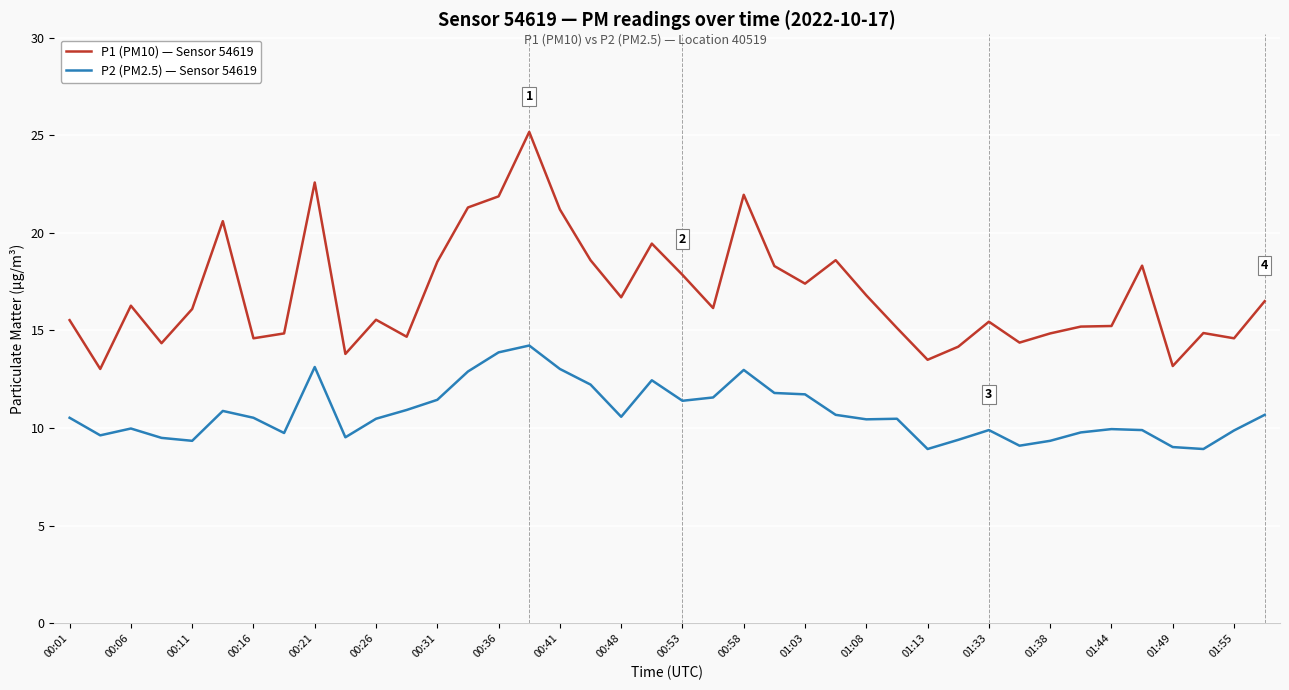

Rank the series by their average value, from highest to lowest.

P1 (PM10) — Sensor 54619, P2 (PM2.5) — Sensor 54619